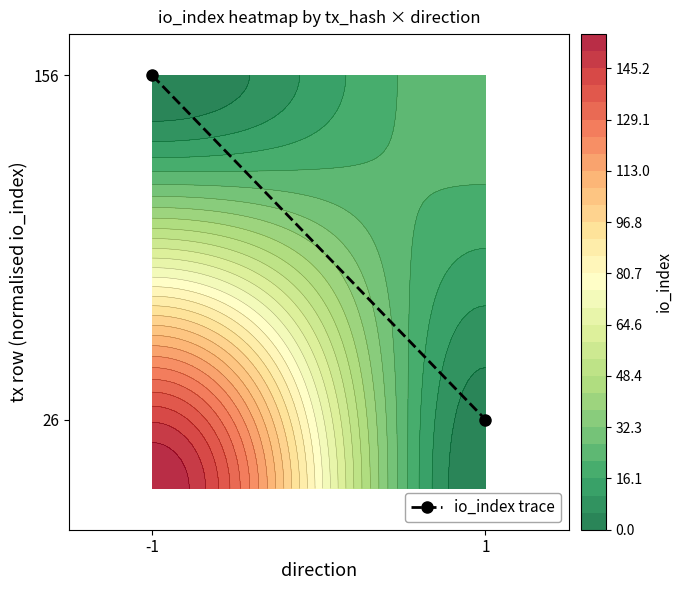

What value does the data have at 1?

0.2